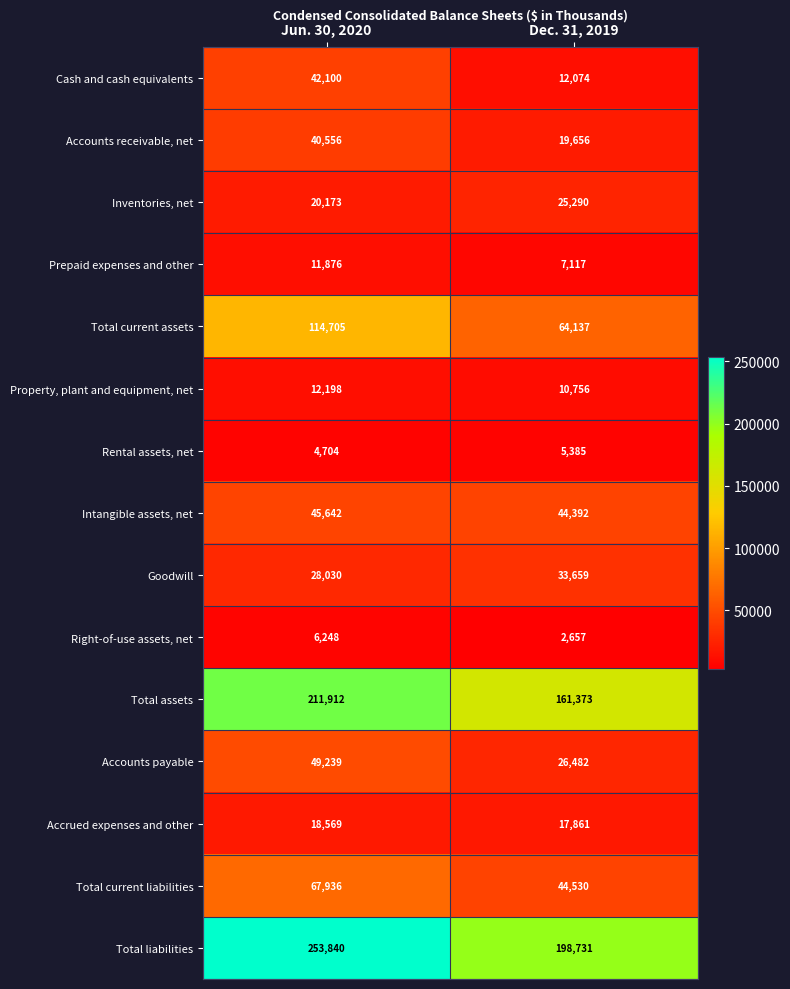

What is the smallest value displayed?

2657